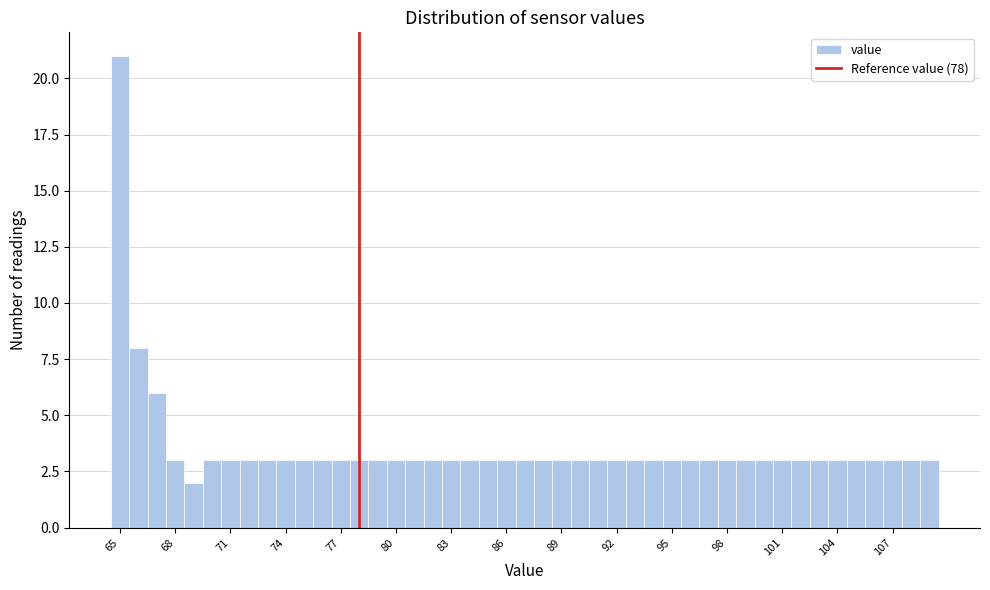

Read against the x-axis, roughly where is the centre of the tallest bar?

65.0